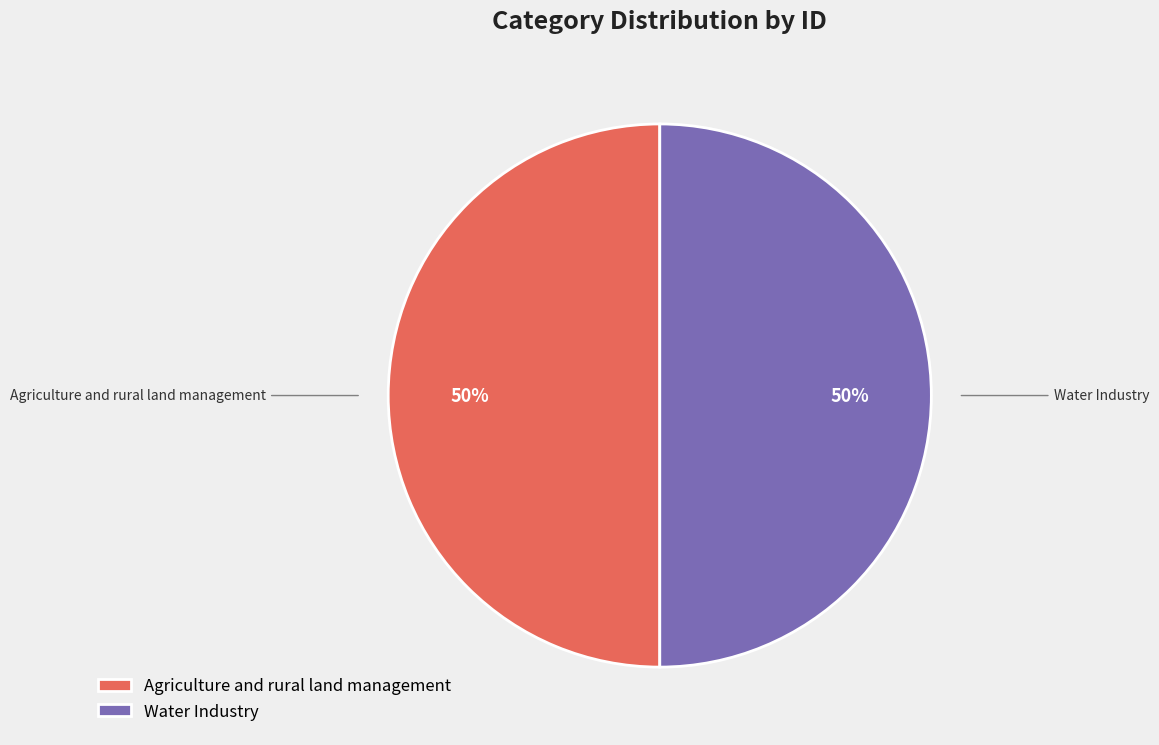

Do Water Industry and Agriculture and rural land management together represent more than half of the pie?

Yes